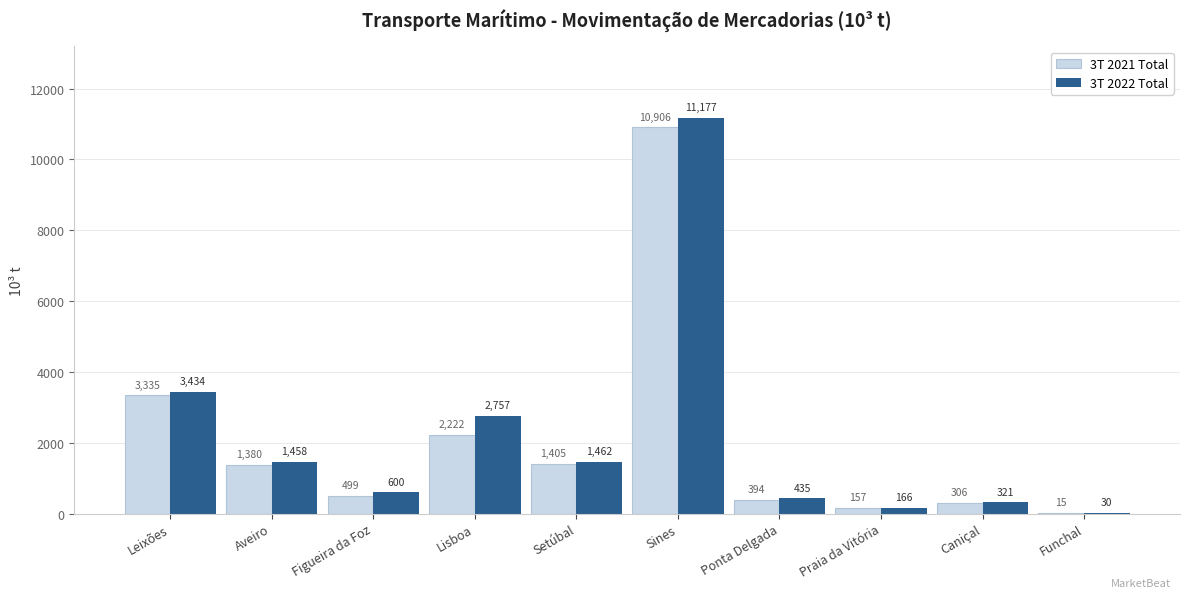

At which category is the sum across all series the highest?

Sines